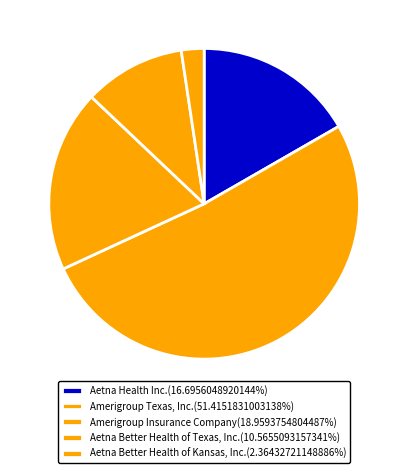

The Amerigroup Texas, Inc. slice represents 51% of the pie. True or false?

True